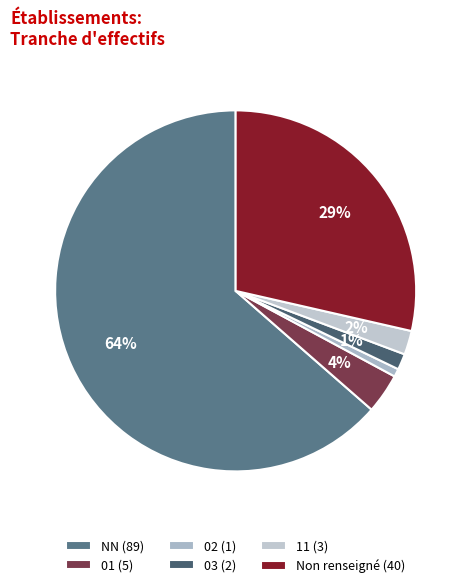

Which slice is the smallest?

02